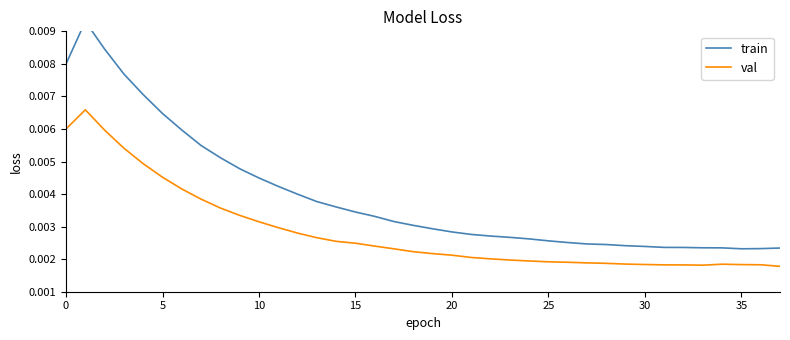

True or false: train and val intersect in this chart.

False